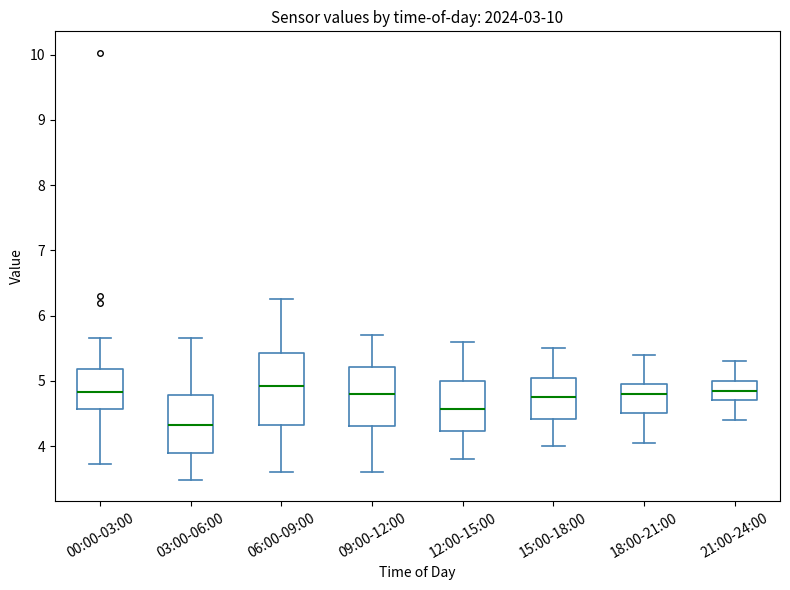

Reading left to right, transcribe this box plot: for each box, give where its median line is, the range the box spans, and where its two whiskers end, as read against the y-axis. The values are not printed on the chart, so give them approximately, as read against the axis.

00:00-03:00: median 4.8, box 4.6 to 5.2, whiskers 3.7 to 5.7
03:00-06:00: median 4.3, box 3.9 to 4.8, whiskers 3.5 to 5.7
06:00-09:00: median 4.9, box 4.3 to 5.4, whiskers 3.6 to 6.3
09:00-12:00: median 4.8, box 4.3 to 5.2, whiskers 3.6 to 5.7
12:00-15:00: median 4.6, box 4.2 to 5.0, whiskers 3.8 to 5.6
15:00-18:00: median 4.8, box 4.4 to 5.1, whiskers 4.0 to 5.5
18:00-21:00: median 4.8, box 4.5 to 5.0, whiskers 4.1 to 5.4
21:00-24:00: median 4.9, box 4.7 to 5.0, whiskers 4.4 to 5.3